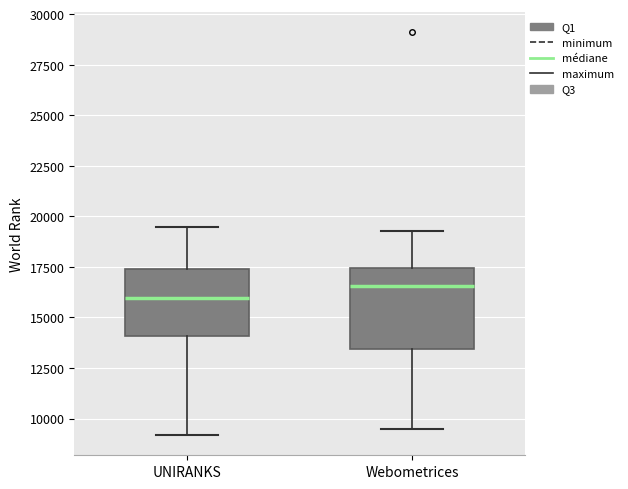

Reading left to right, transcribe this box plot: for each box, give where its median line is, the range the box spans, and where its two whiskers end, as read against the y-axis. The values are not printed on the chart, so give them approximately, as read against the axis.

UNIRANKS: median 16000, box 14000 to 17500, whiskers 9000 to 19500
Webometrices: median 16500, box 13500 to 17500, whiskers 9500 to 19500